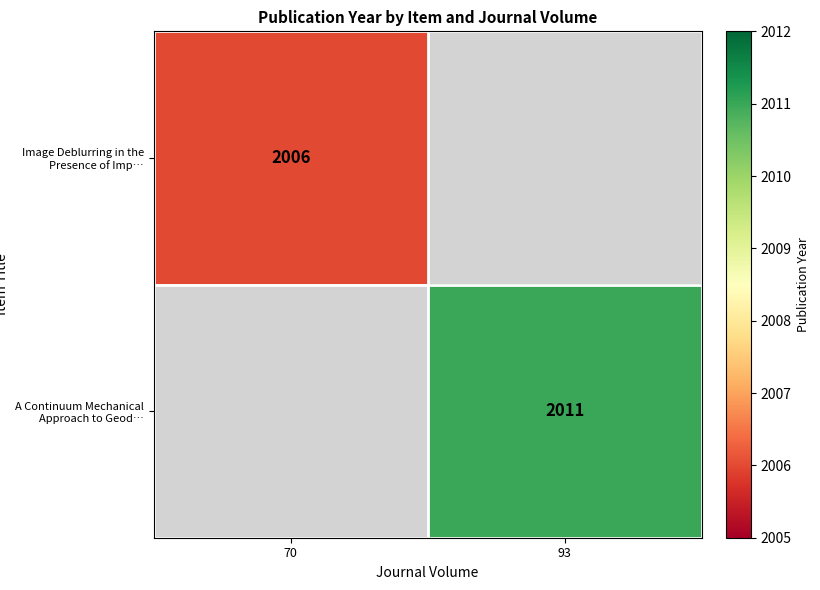

Is the value of Image Deblurring in the Presence of Imp… at 70 greater than the value of A Continuum Mechanical Approach to Geod… at 93?

No